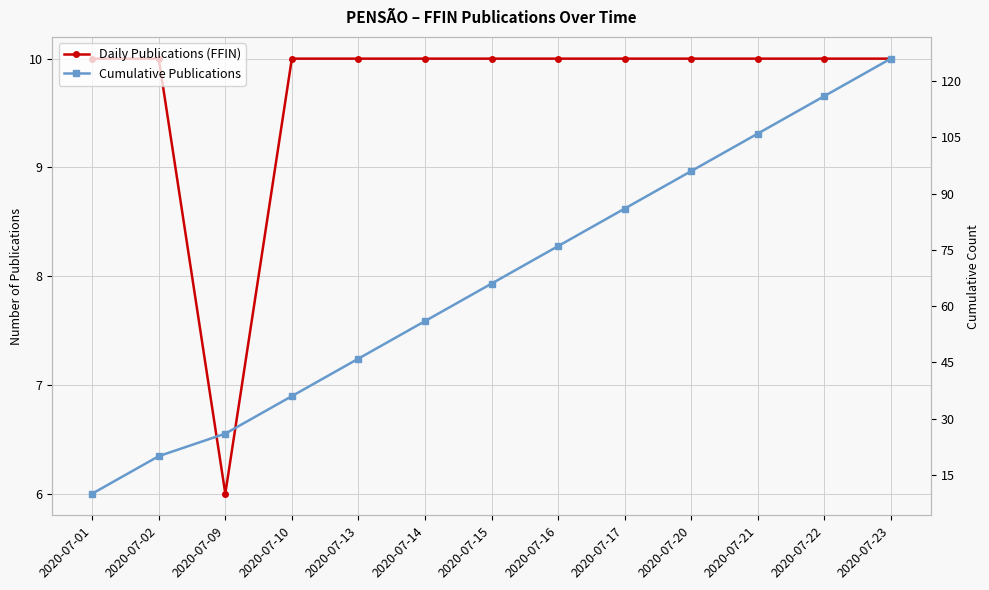

The value of Daily Publications (FFIN) at 2020-07-01 is 15. True or false?

False